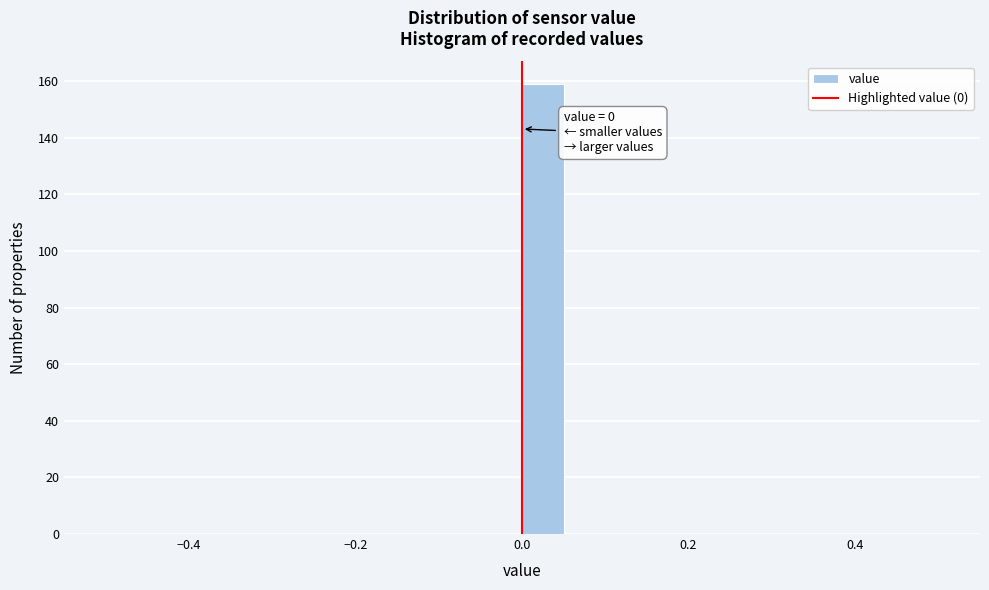

Read against the x-axis, roughly where is the centre of the tallest bar?

0.02